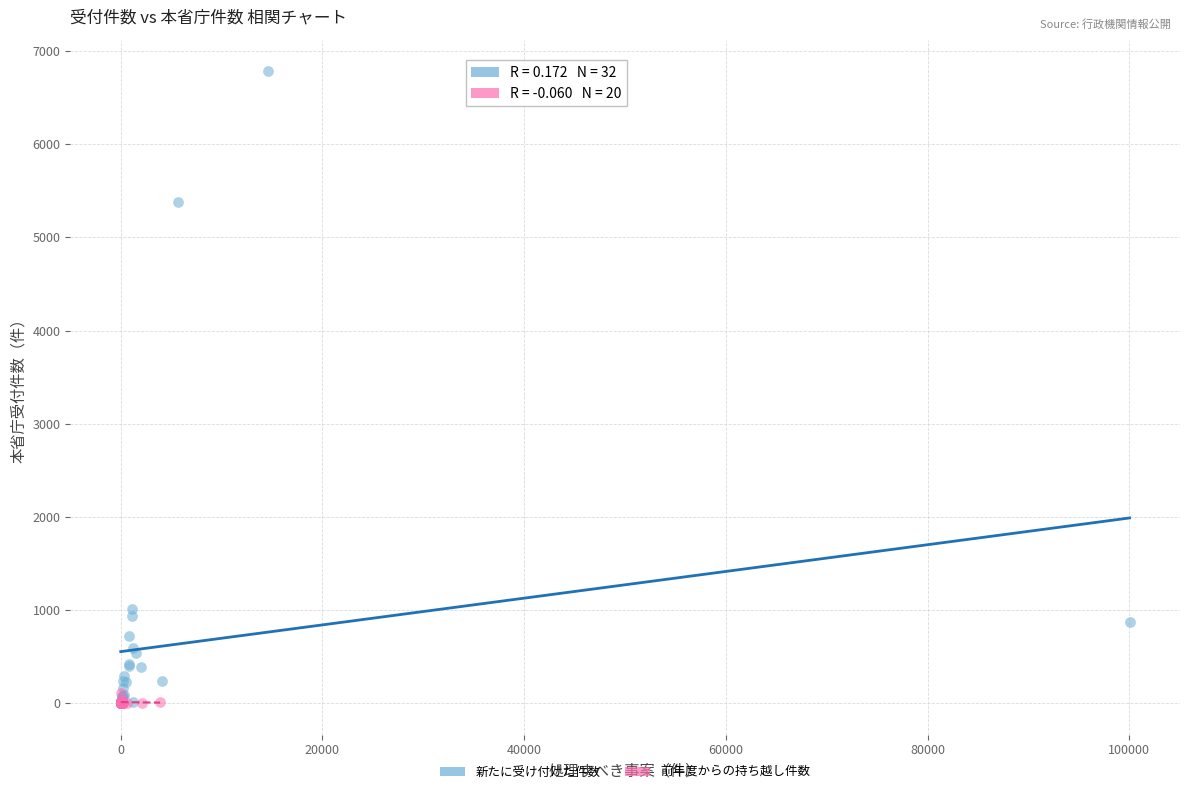

Which series reaches the maximum Y coordinate?

新たに受け付けた件数